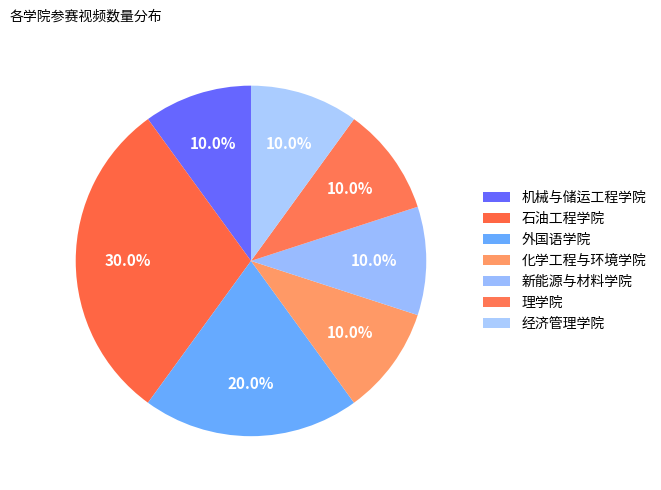

What is the largest slice in the pie chart?

石油工程学院